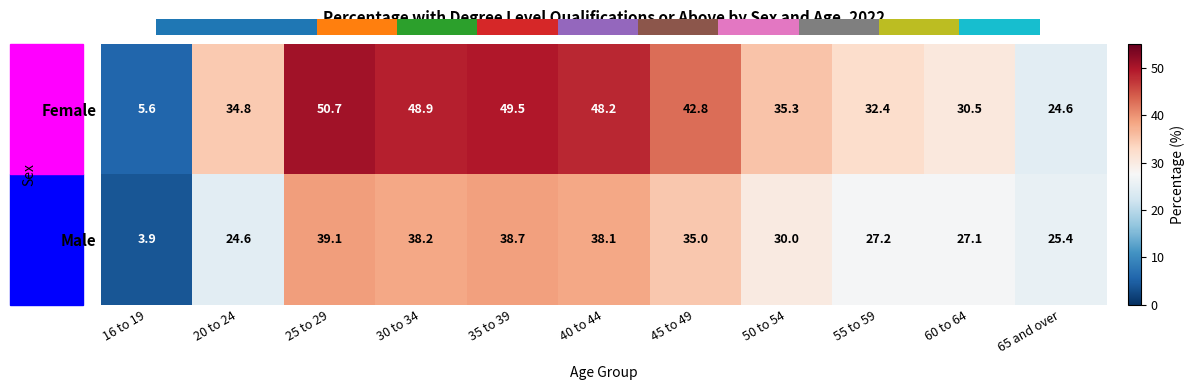

Which label corresponds to the smallest value in the chart?

16 to 19